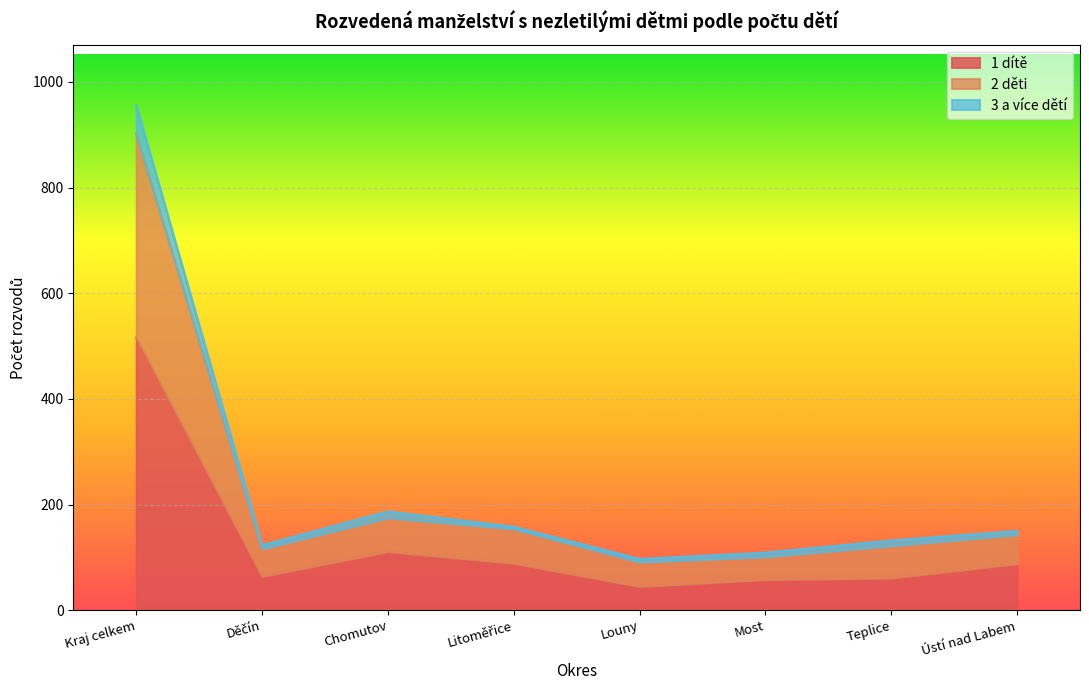

What is the sum of all 2 děti values?

1912